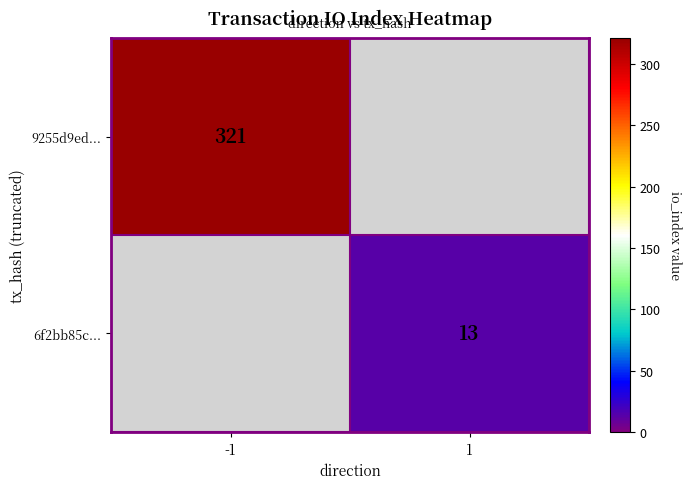

Is it true that 6f2bb85c... equals 13 at 1?

True